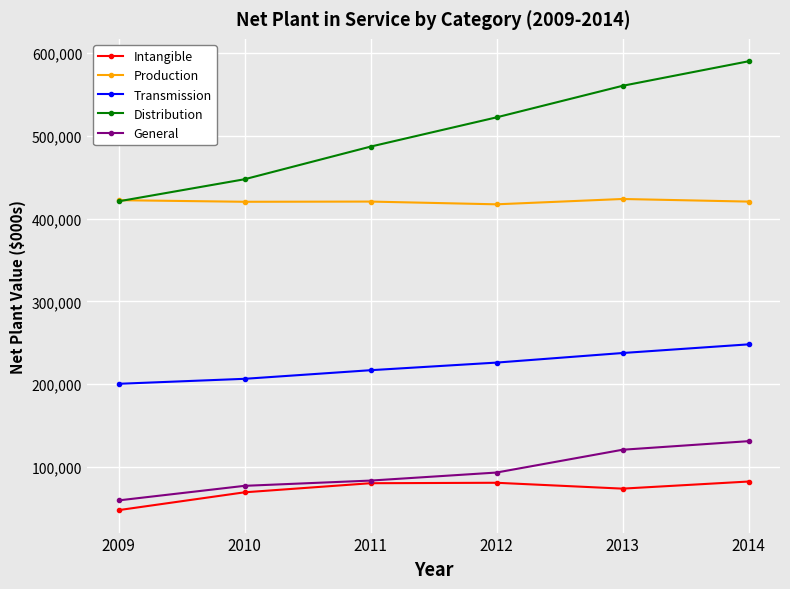

At which category is the sum across all series the highest?

2014